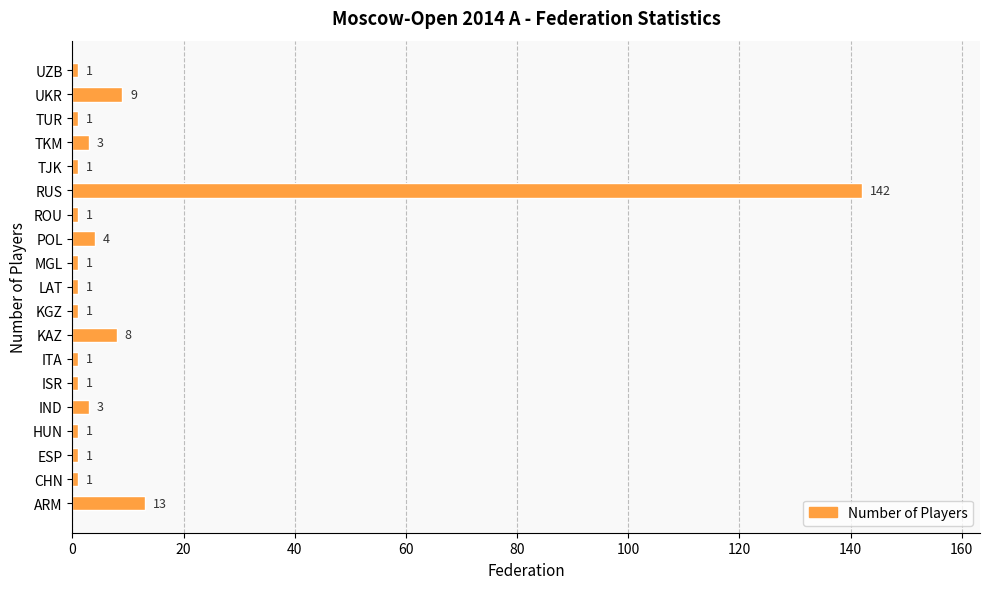

What is the maximum value shown in the chart?

142